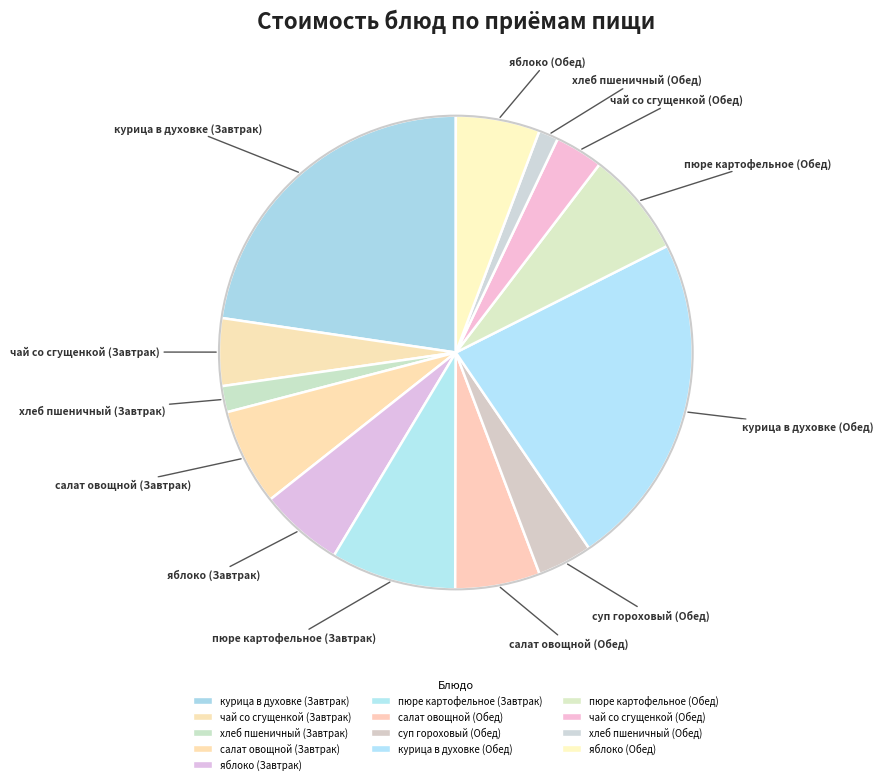

How many slices are in this pie chart?

13